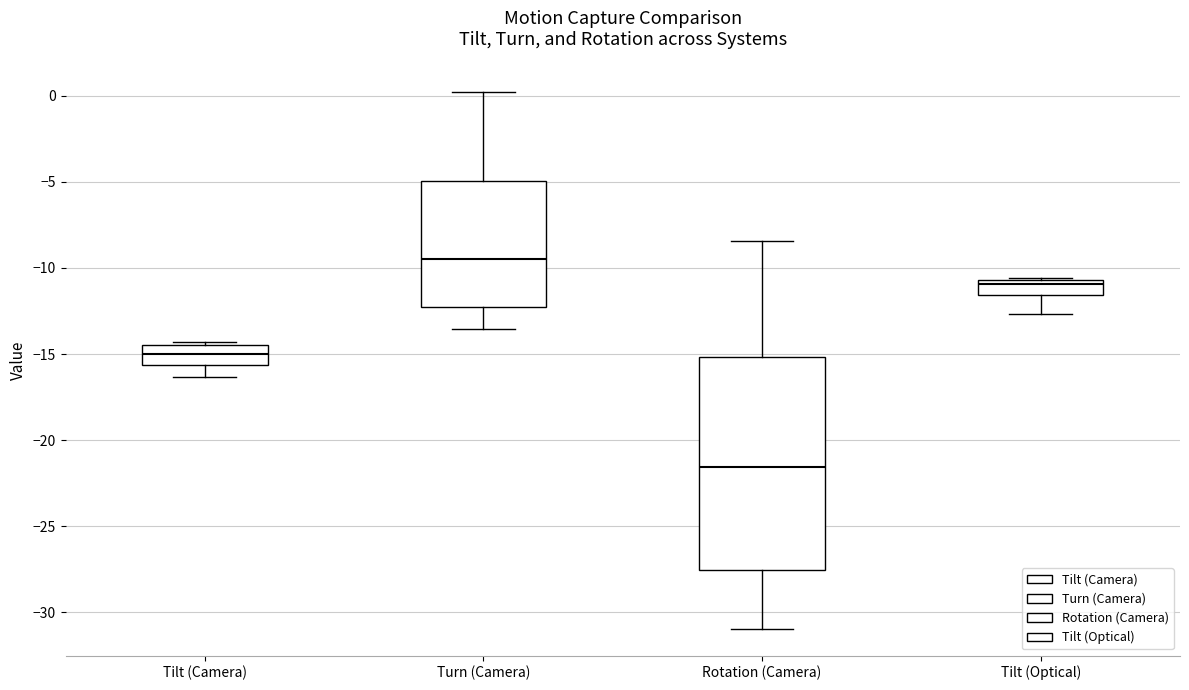

Where does the lower whisker of the box for Turn (Camera) end on the y-axis? The values are not printed on the chart, so give them approximately, as read against the axis.

-13.5